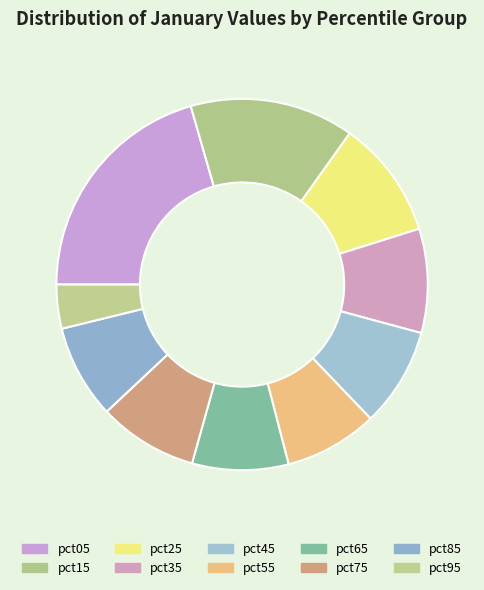

Is it true that pct05 is 21% of the pie?

True